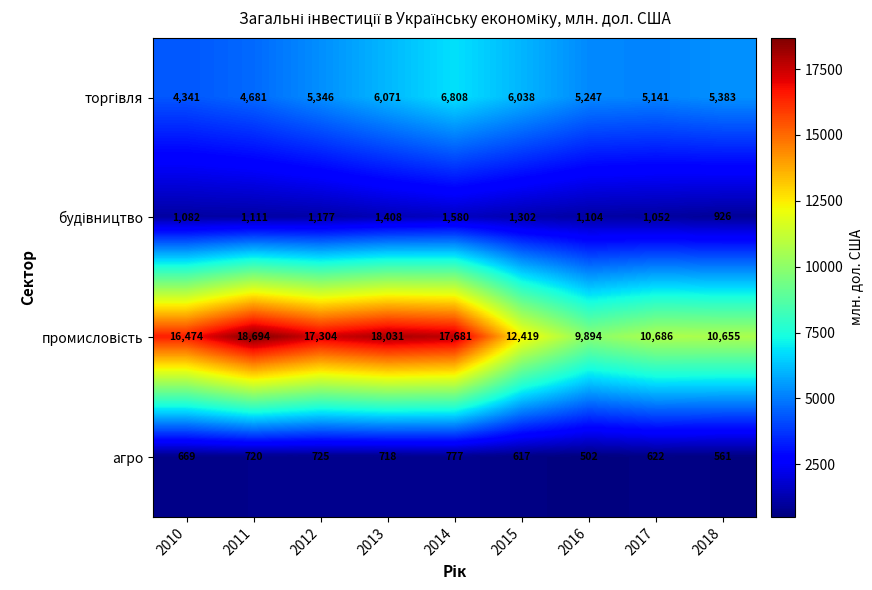

Rank the categories by агро value from lowest to highest.

2016, 2018, 2015, 2017, 2010, 2013, 2011, 2012, 2014